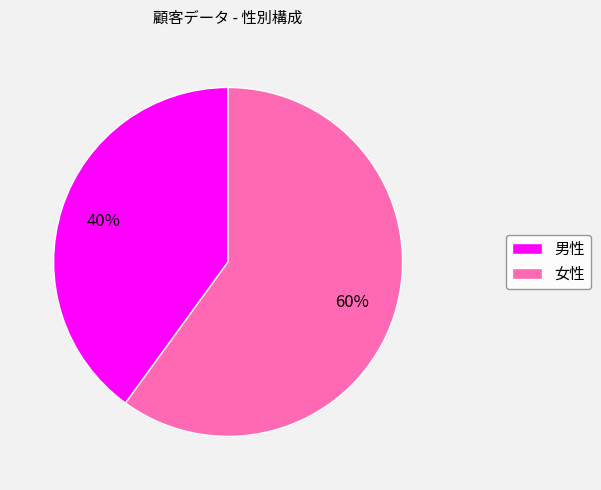

Combined, do 女性 and 男性 account for over 50%?

Yes